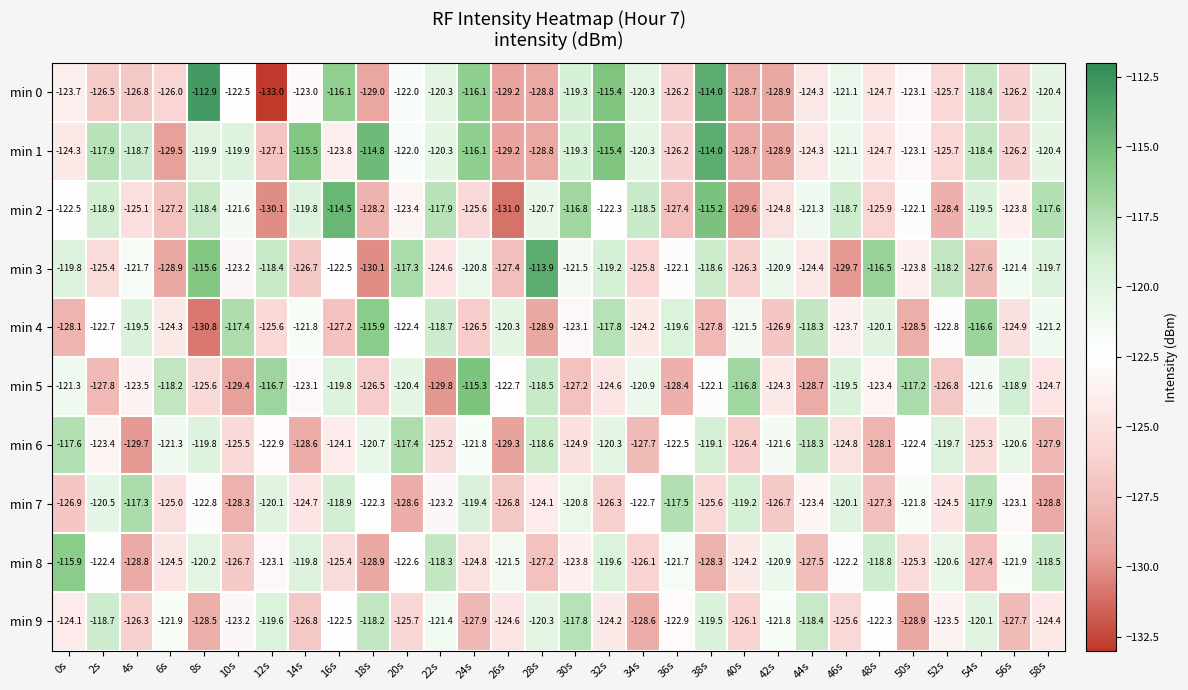

The value of min 5 at 52s is -126.8. True or false?

True